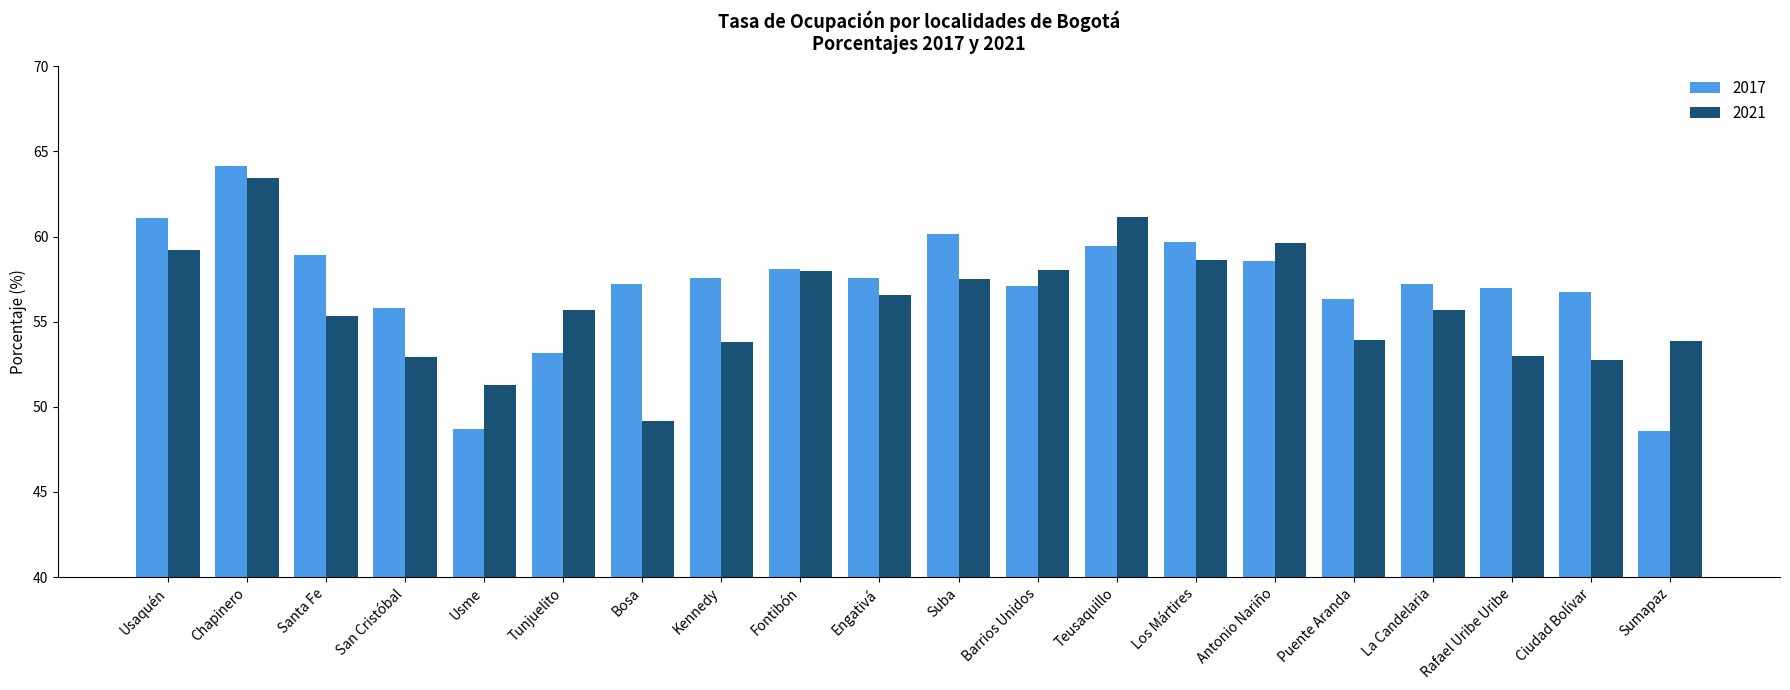

At which label does 2017 reach its peak?

Chapinero